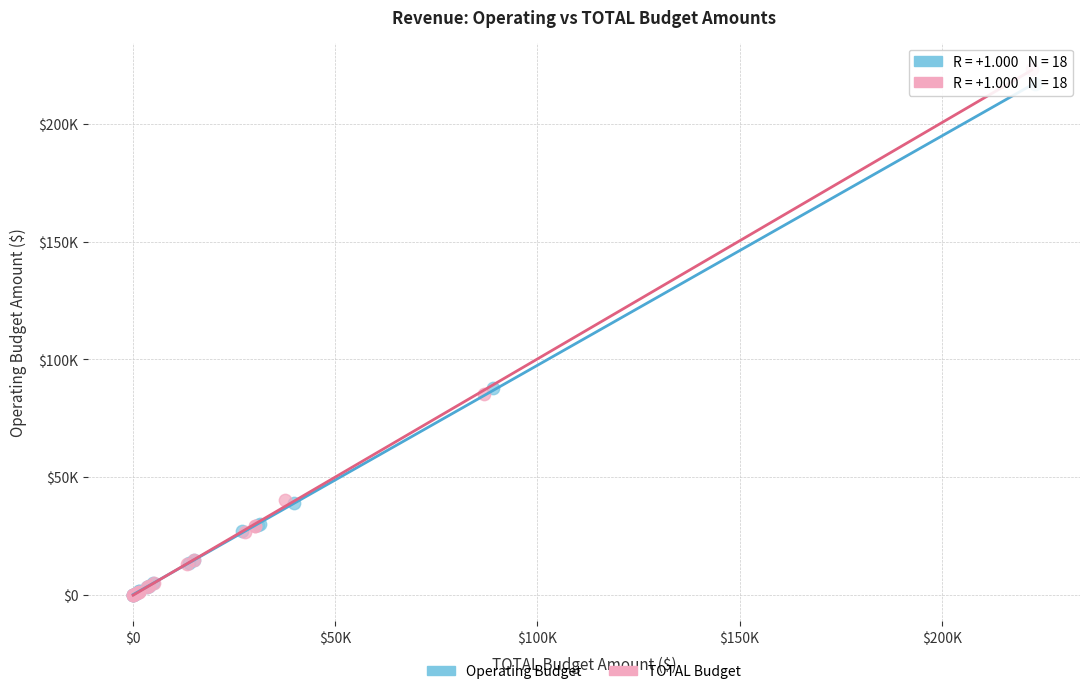

Which series contains the highest Y value?

TOTAL Budget